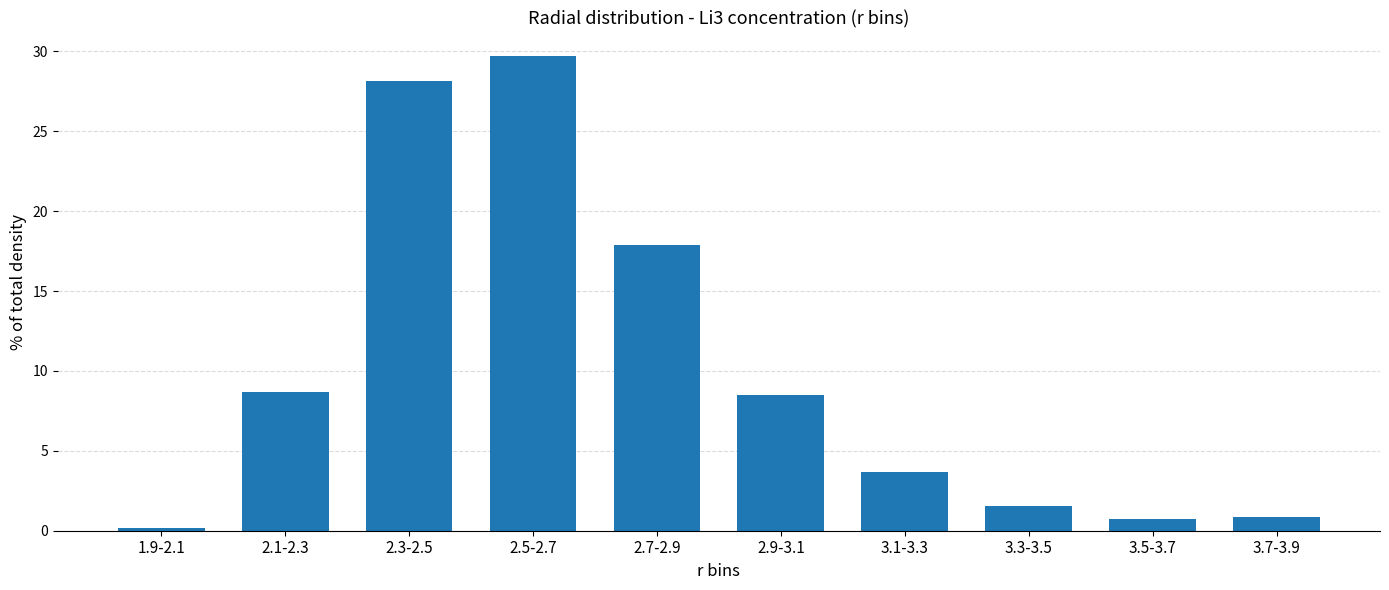

Reading left to right, list all the values displayed in this chart.

0.2	8.7	28.2	29.7	17.9	8.5	3.7	1.5	0.7	0.9